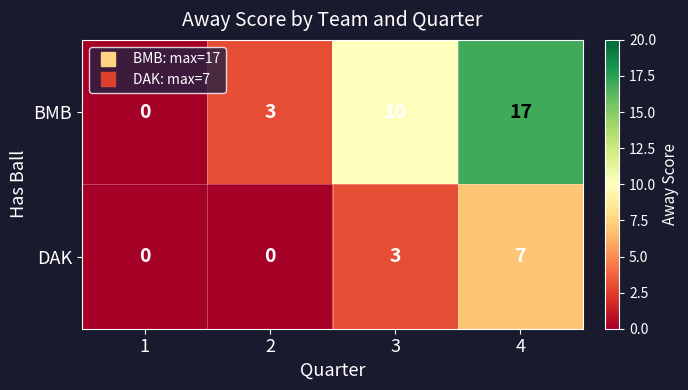

Which series has the largest total across all categories?

BMB